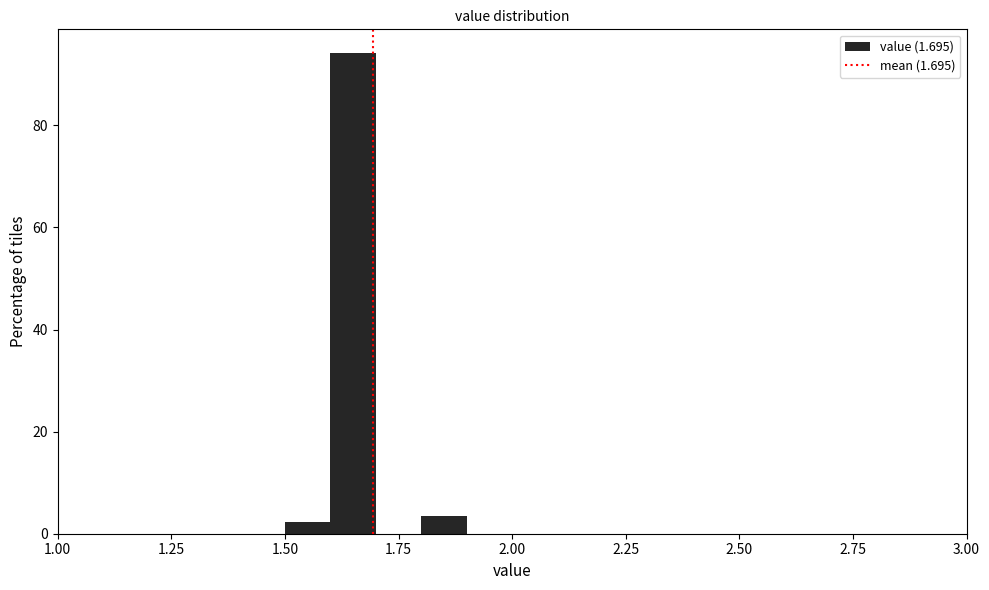

Around what value on the x-axis is the tallest bar? Give the approximate position of its centre, as read against the axis.

1.65